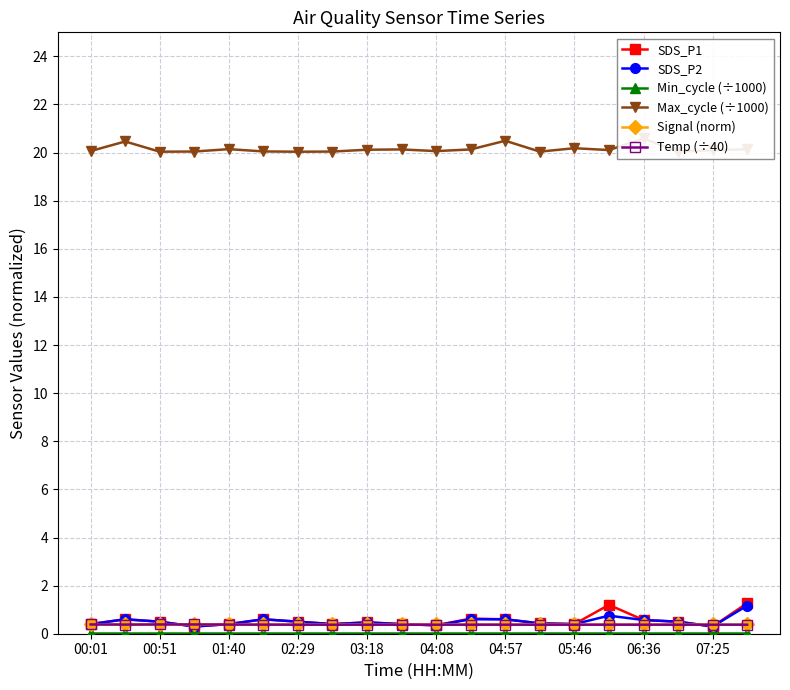

The SDS_P1 series shows 0.5 at 00:51. True or false?

True